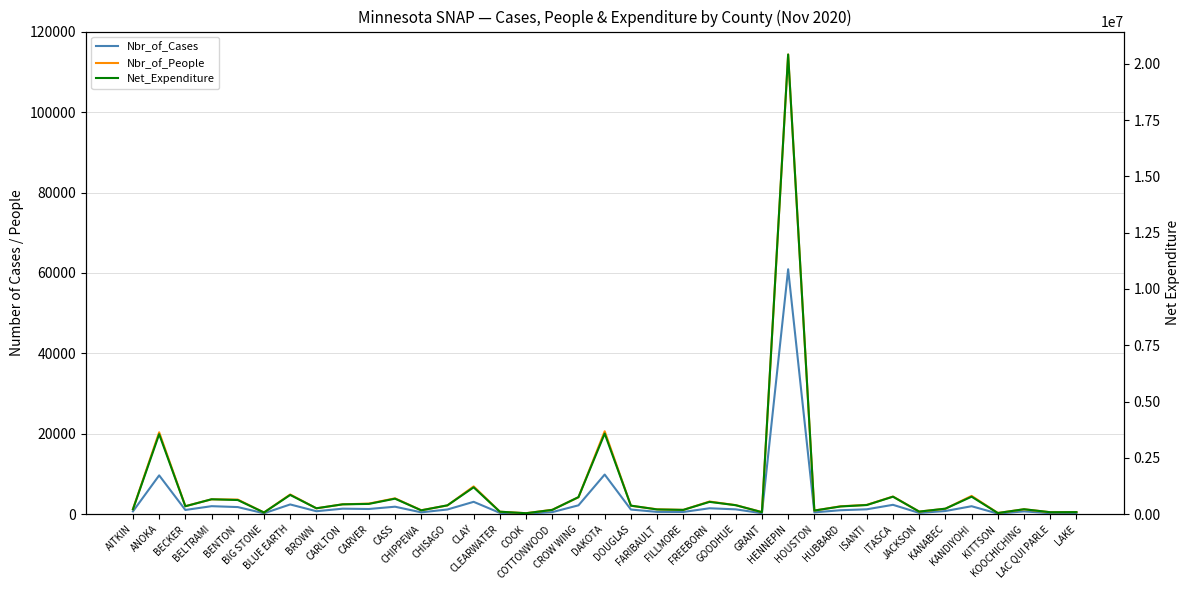

The Net_Expenditure series shows 436047 at CARLTON. True or false?

True